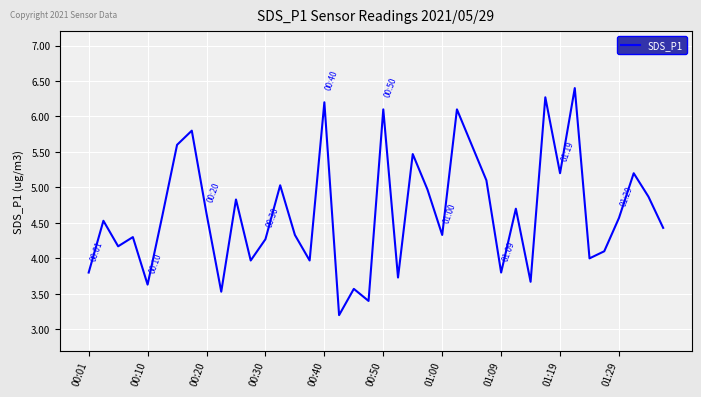

What is the minimum value shown in the chart?

3.2